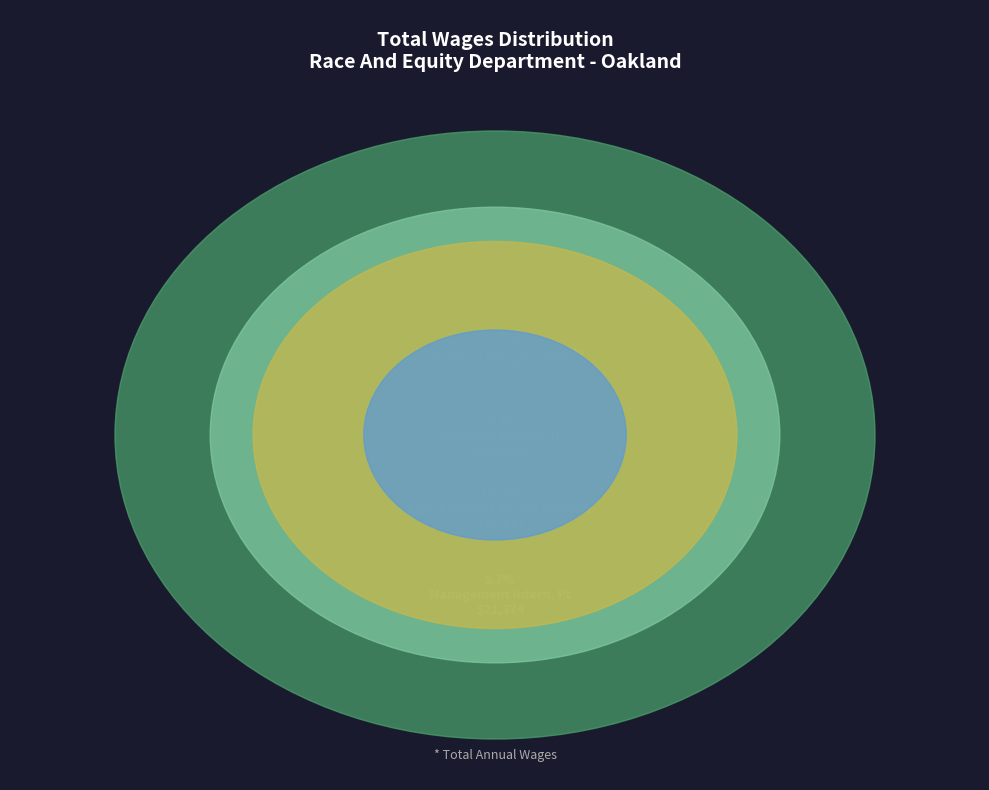

To the nearest percent, what portion does Director Of Race And Equity represent?

48%